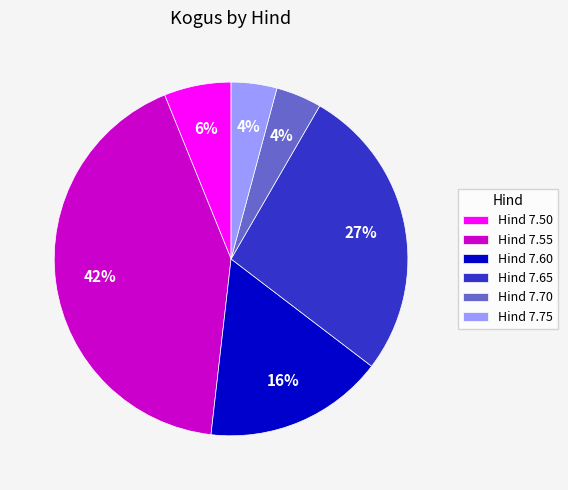

To the nearest percent, what is the average slice percentage?

17%